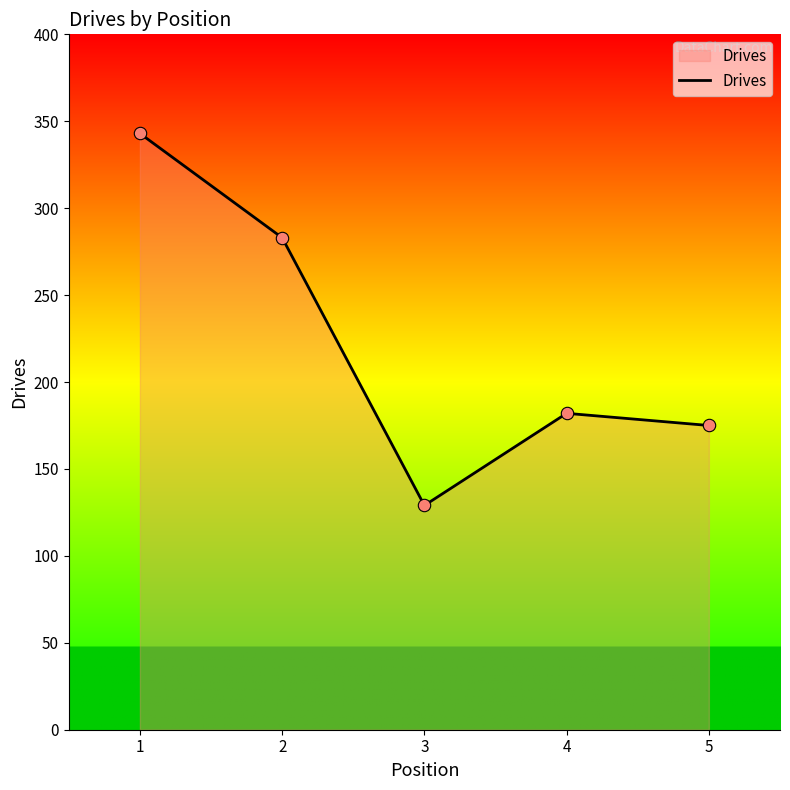

Approximately how many times larger is the value at 5 compared to 4?

1.0